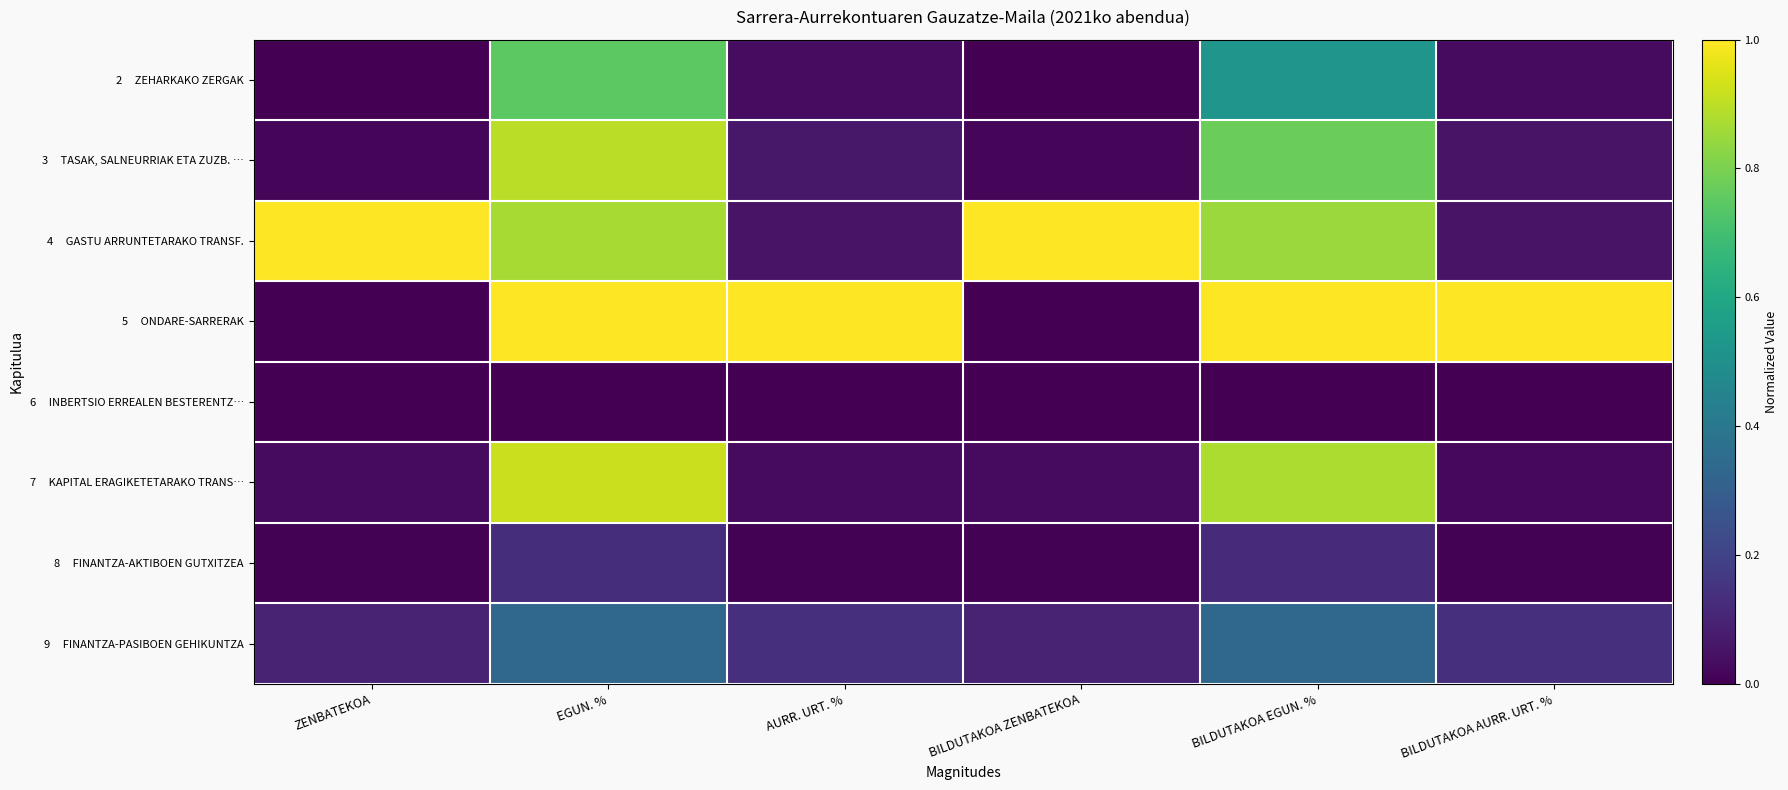

What is the spread (max minus min) of values at ZENBATEKOA?

1.0